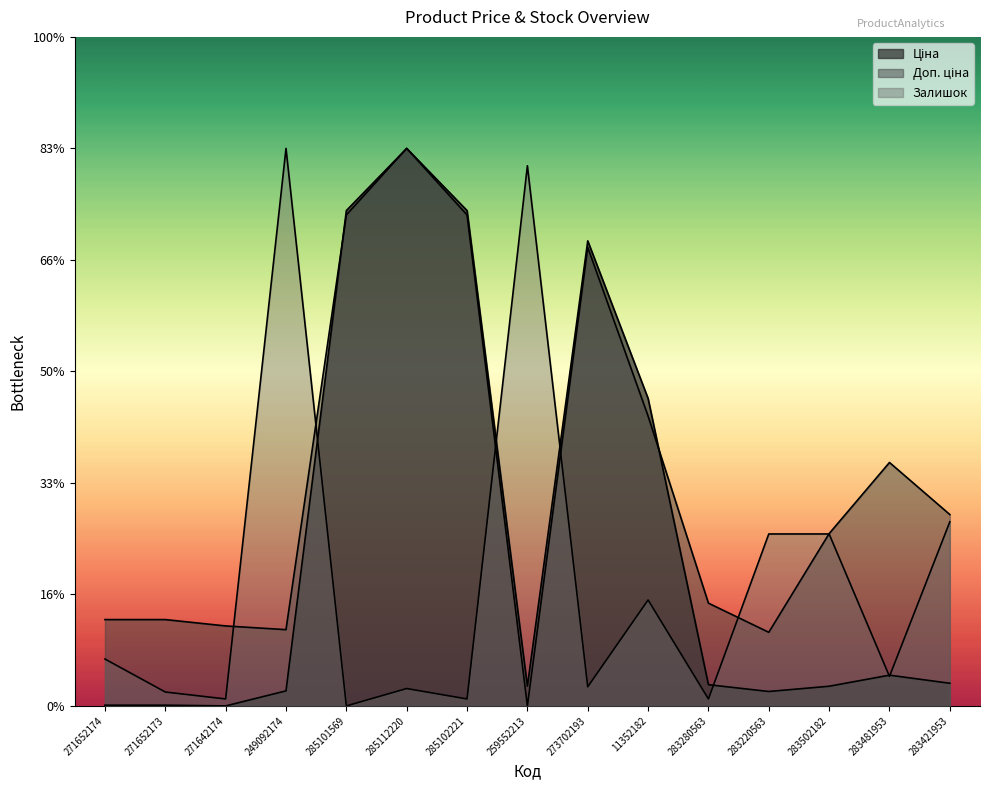

True or false: Доп. ціна and Залишок cross at least once.

True